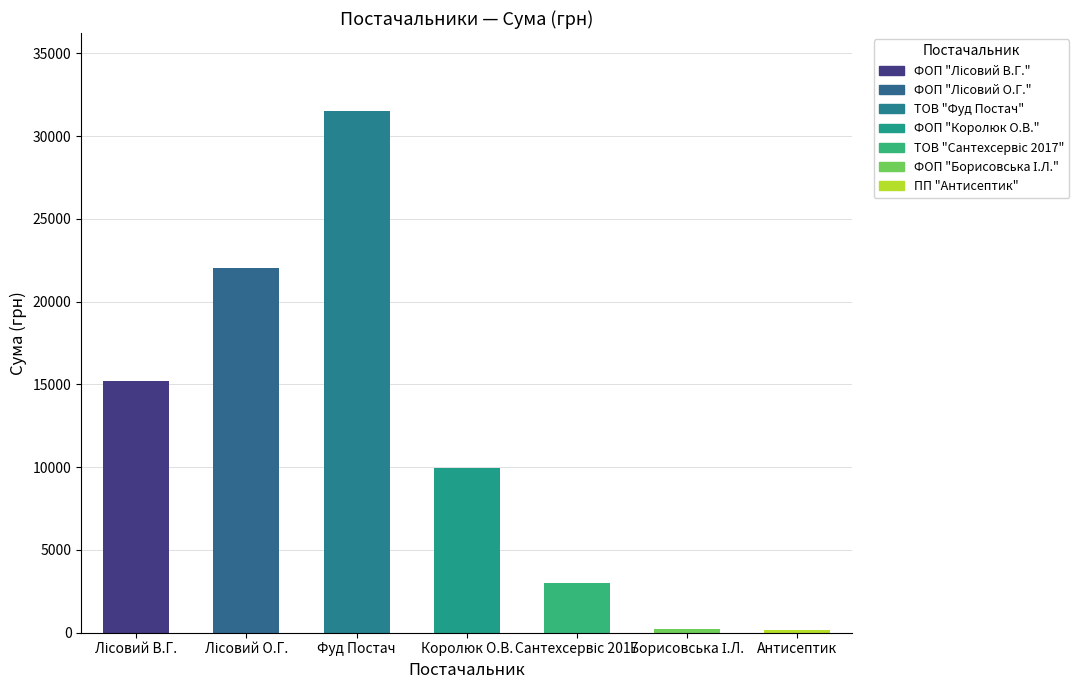

What is the average value?

11728.5